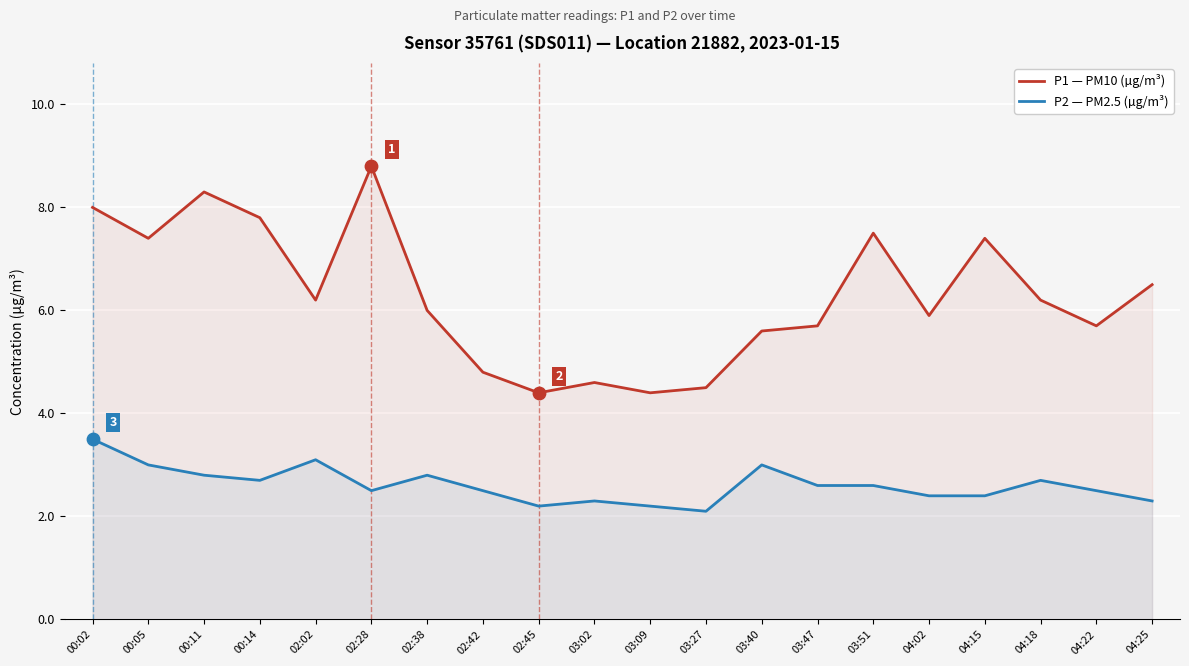

At which category is the sum across all series the highest?

00:02